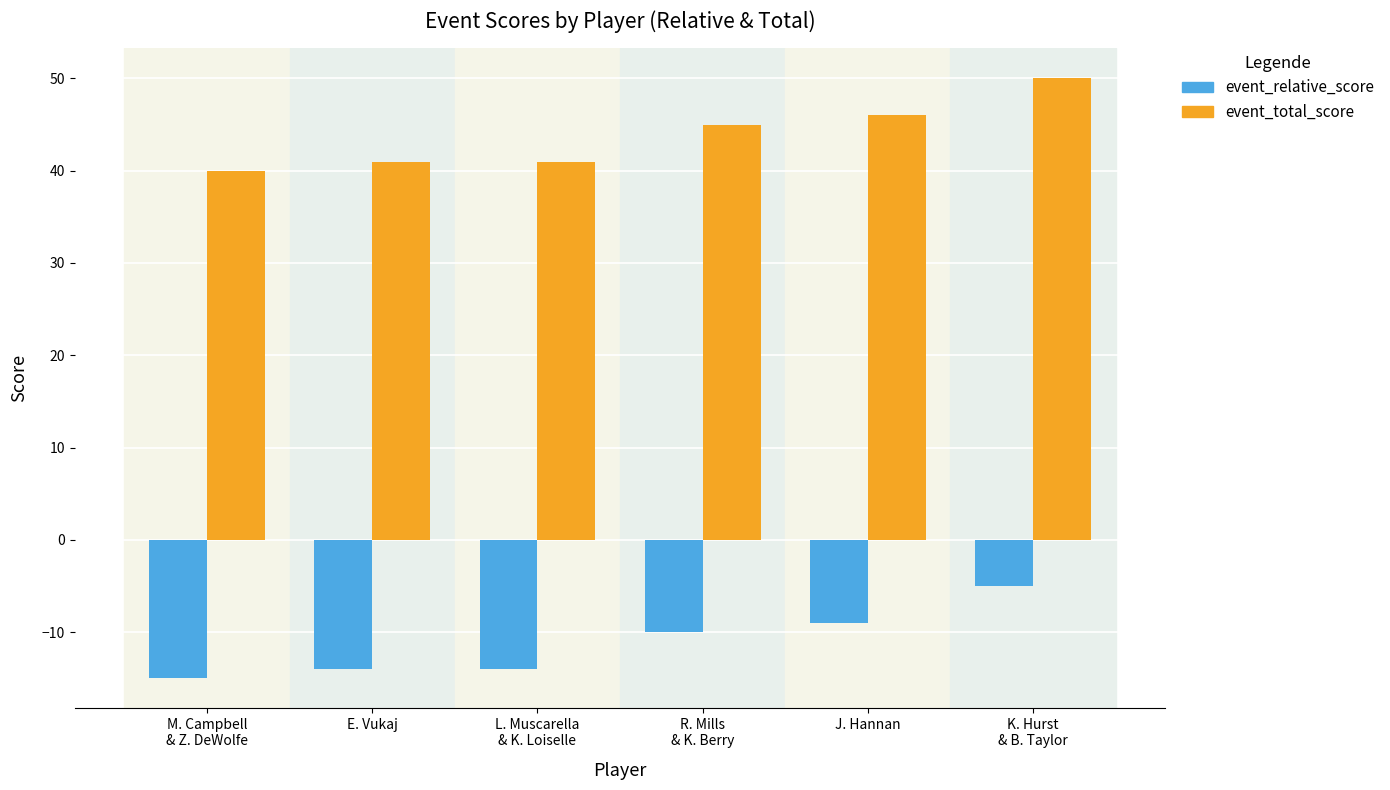

What are all the series names shown in the legend?

event_relative_score, event_total_score